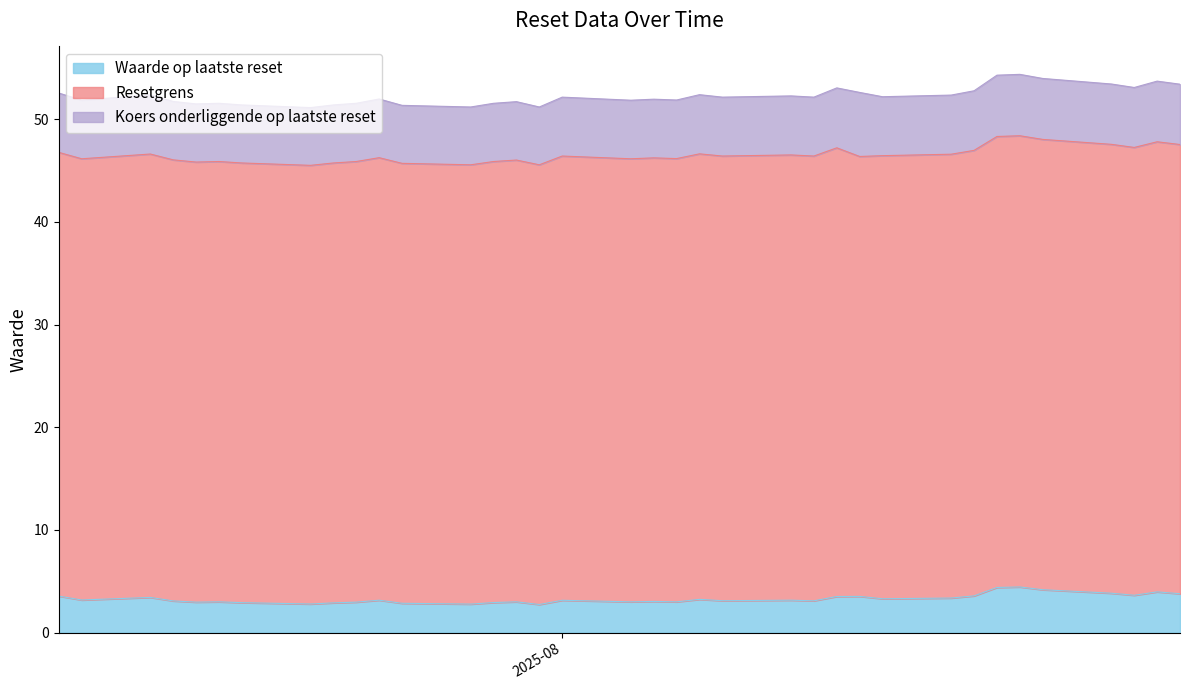

At which category is the sum across all series the highest?

2025-08-21